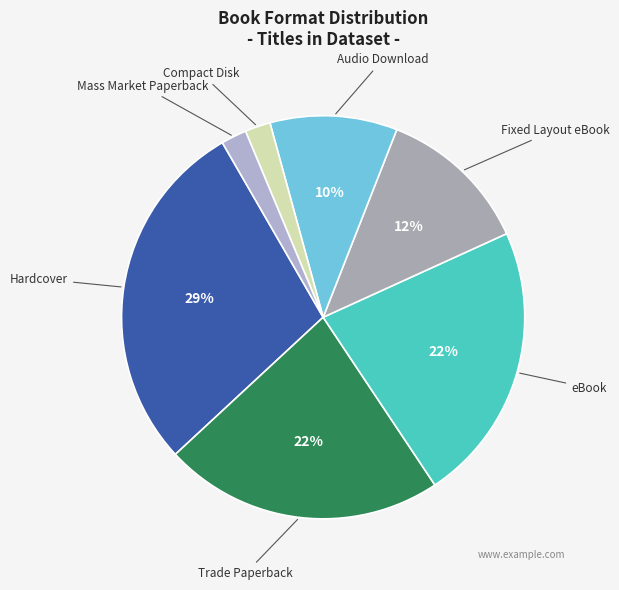

How many segments does this pie chart have?

7